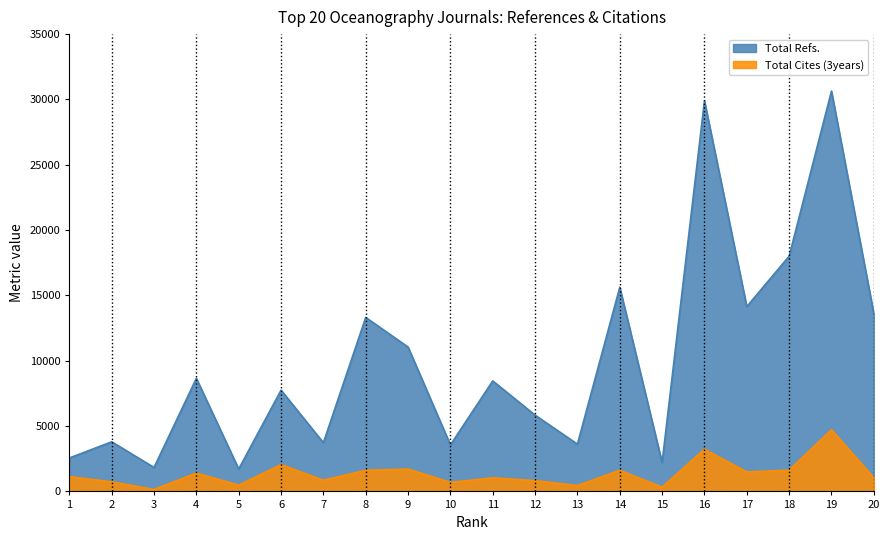

The Total Refs. series shows 11049 at 9. True or false?

True